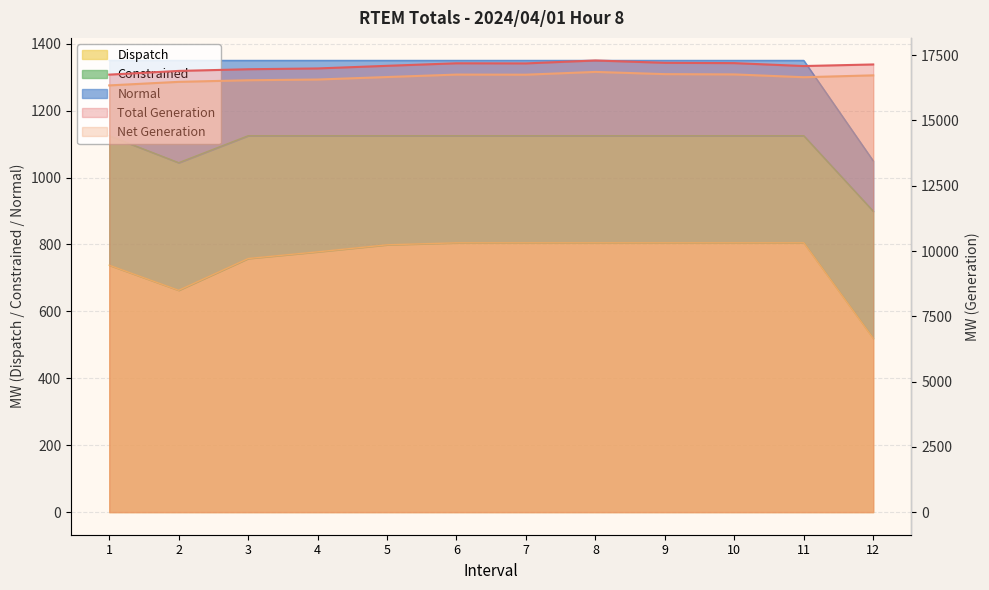

Count the number of categories in the chart.

12